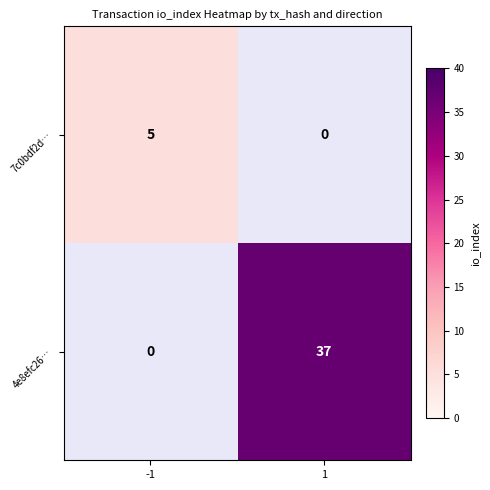

Is the value of 7c0bdf2d… at -1 greater than the value of 4e8efc26… at 1?

No